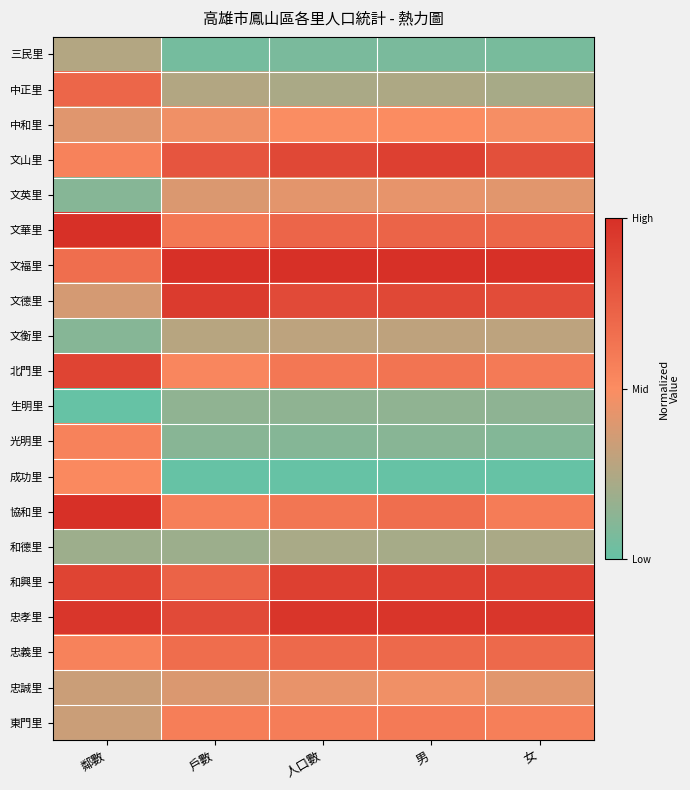

Count the number of data series in this chart.

20